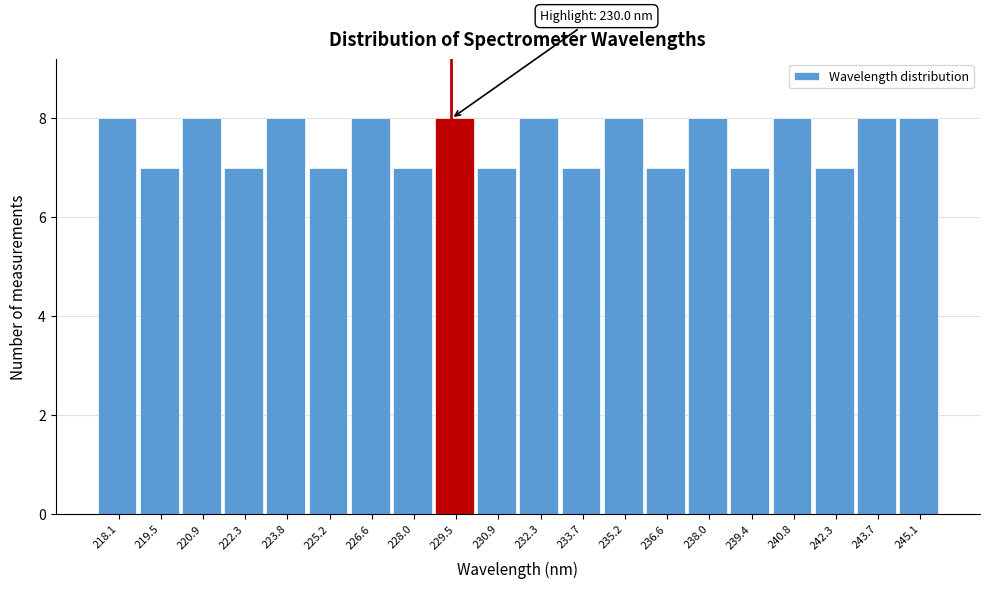

Reading left to right, transcribe all the data shown in this chart.

8	7	8	7	8	7	8	7	8	7	8	7	8	7	8	7	8	7	8	8